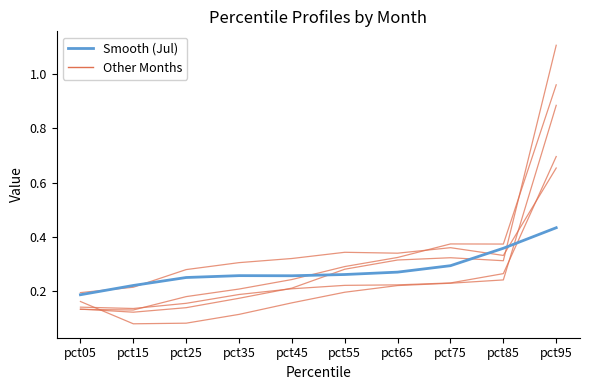

Does the chart have visible grid lines?

No